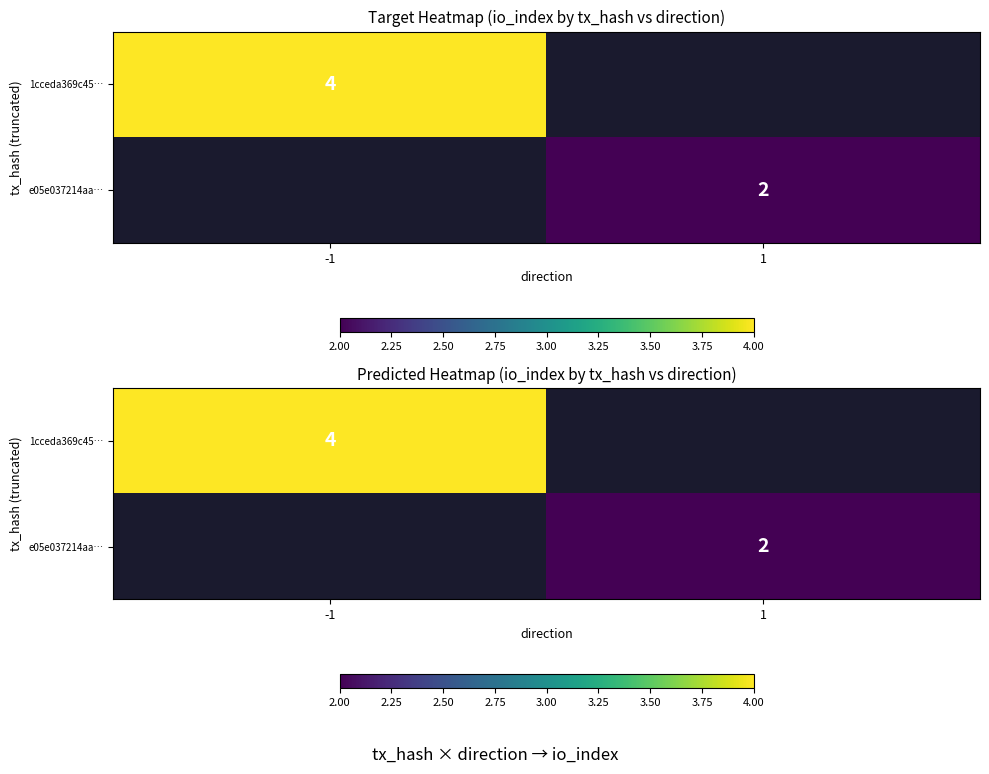

Rank the series by their maximum value, from highest to lowest.

1cceda369c45…, e05e037214aa…